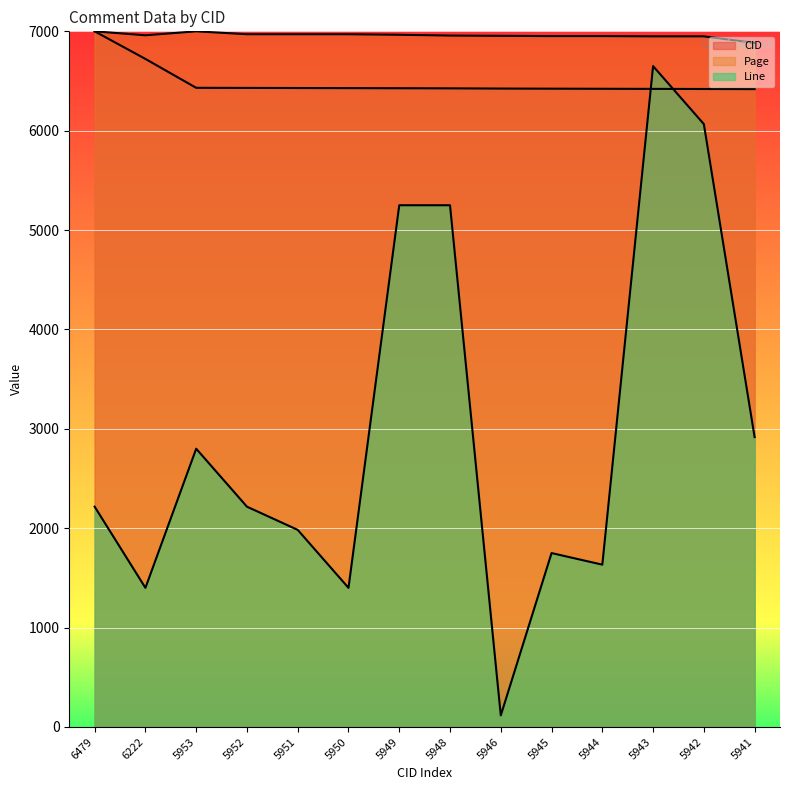

The value of Page at 6479 is 2630.3. True or false?

False